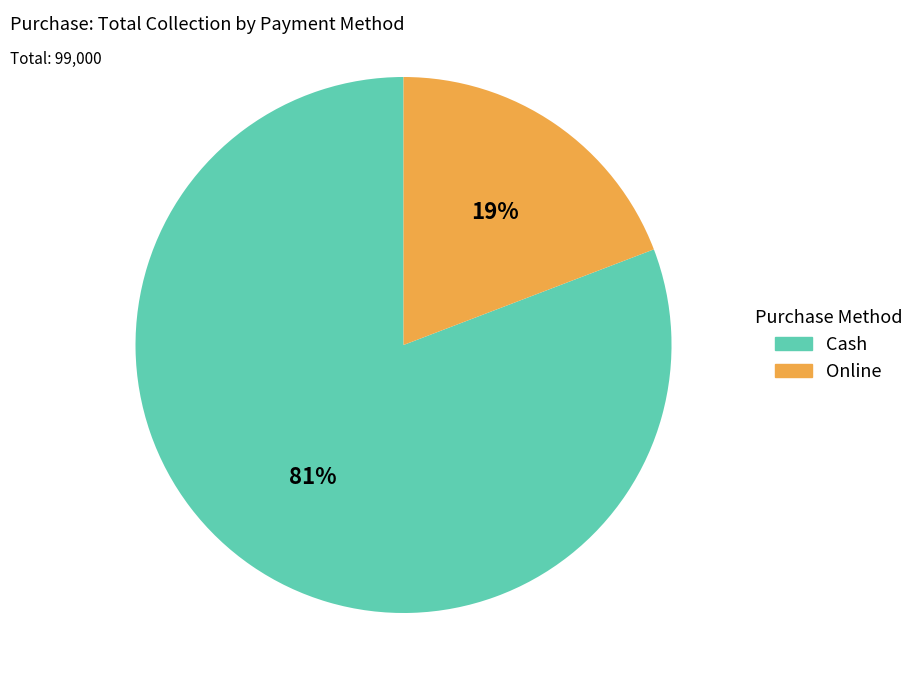

Count the number of slices in the pie.

2